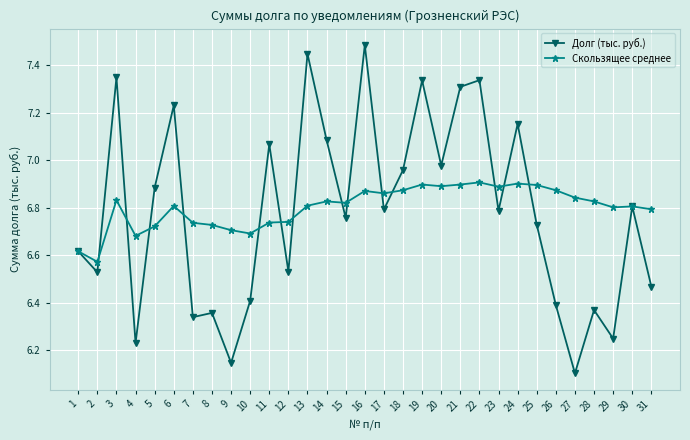

How many lines are shown in the chart?

2